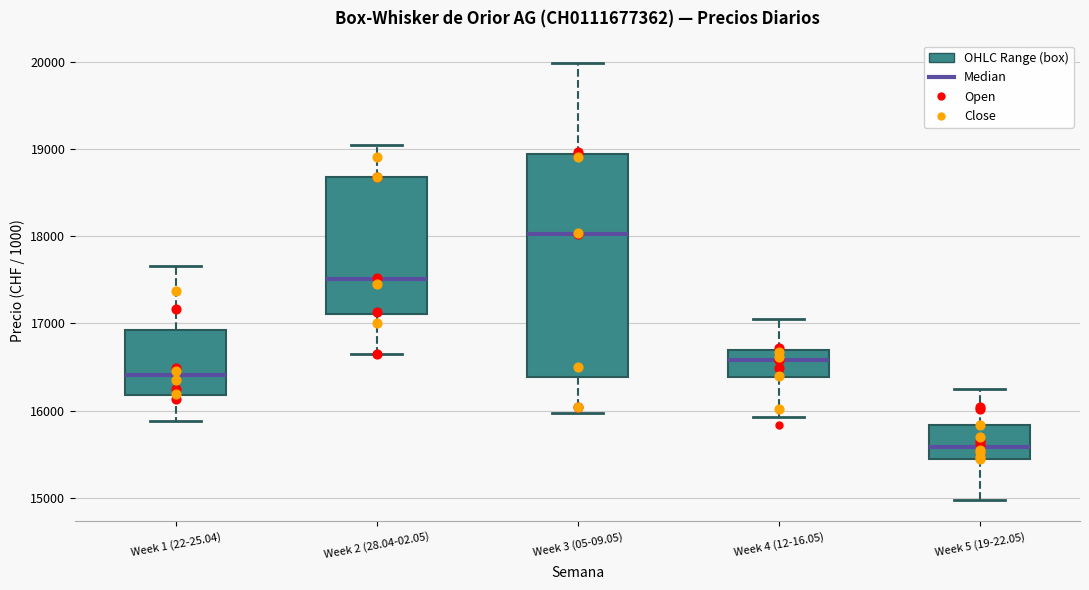

Reading left to right, read every box against the y-axis: the position of its median line, the range the box covers, and the ends of its whiskers. The values are not printed on the chart, so give them approximately, as read against the axis.

Week 1 (22-25.04): median 16400, box 16200 to 16900, whiskers 15900 to 17700
Week 2 (28.04-02.05): median 17500, box 17100 to 18700, whiskers 16600 to 19100
Week 3 (05-09.05): median 18000, box 16400 to 18900, whiskers 16000 to 20000
Week 4 (12-16.05): median 16600, box 16400 to 16700, whiskers 15900 to 17100
Week 5 (19-22.05): median 15600, box 15400 to 15800, whiskers 15000 to 16200